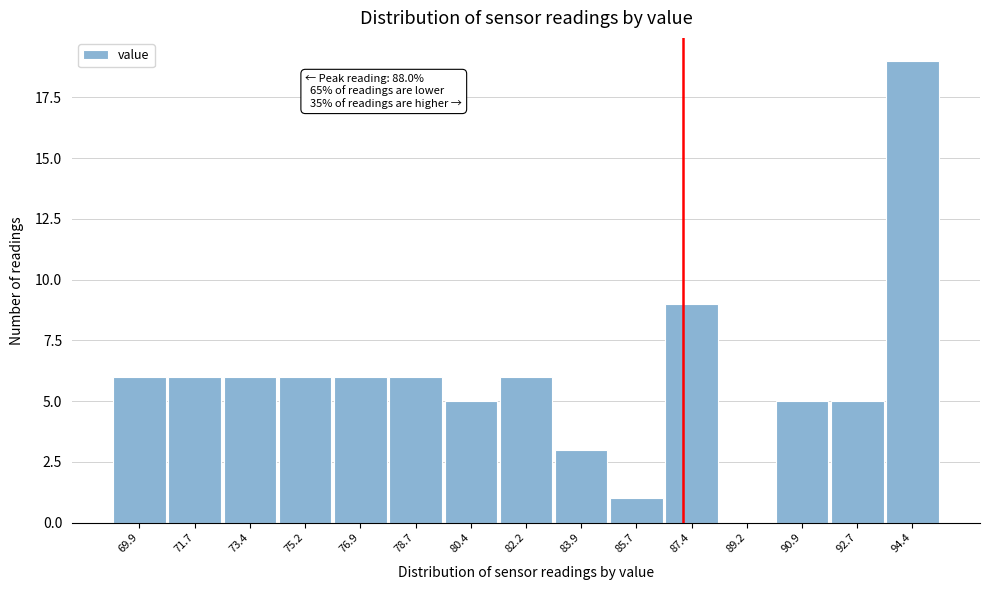

Reading left to right, list all the values displayed in this chart.

69.9=6	71.7=6	73.4=6	75.2=6	76.9=6	78.7=6	80.4=5	82.2=6	83.9=3	85.7=1	87.4=9	89.2=0	90.9=5	92.7=5	94.4=19